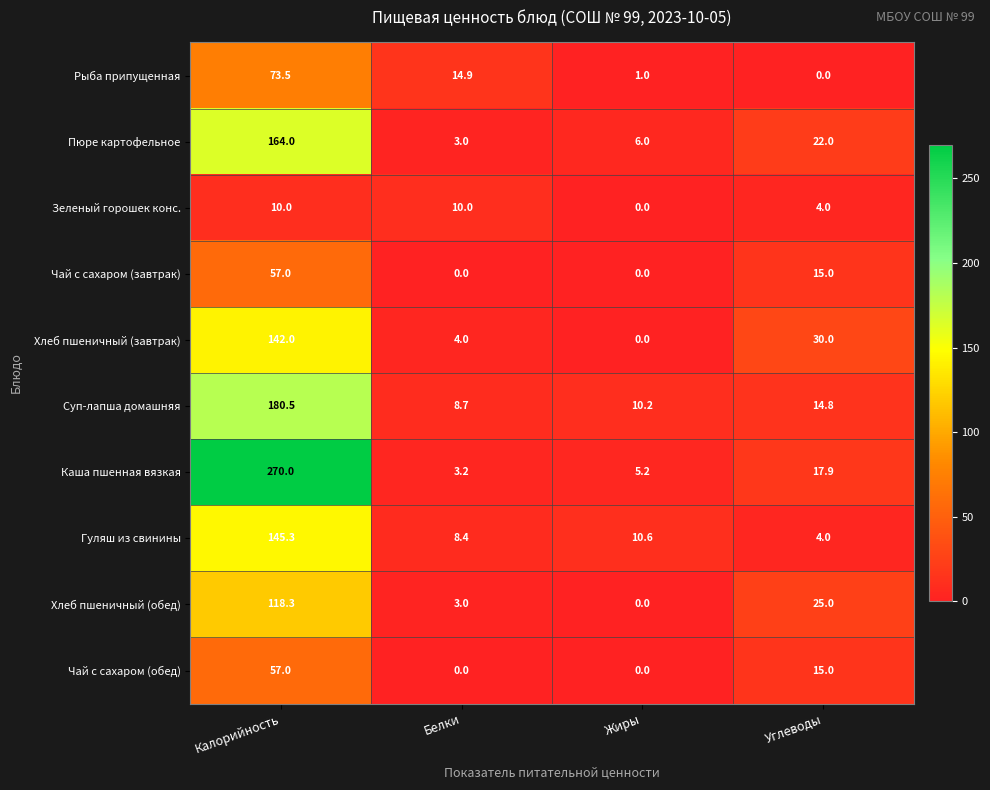

Which series changed the most between Белки and Жиры?

Рыба припущенная